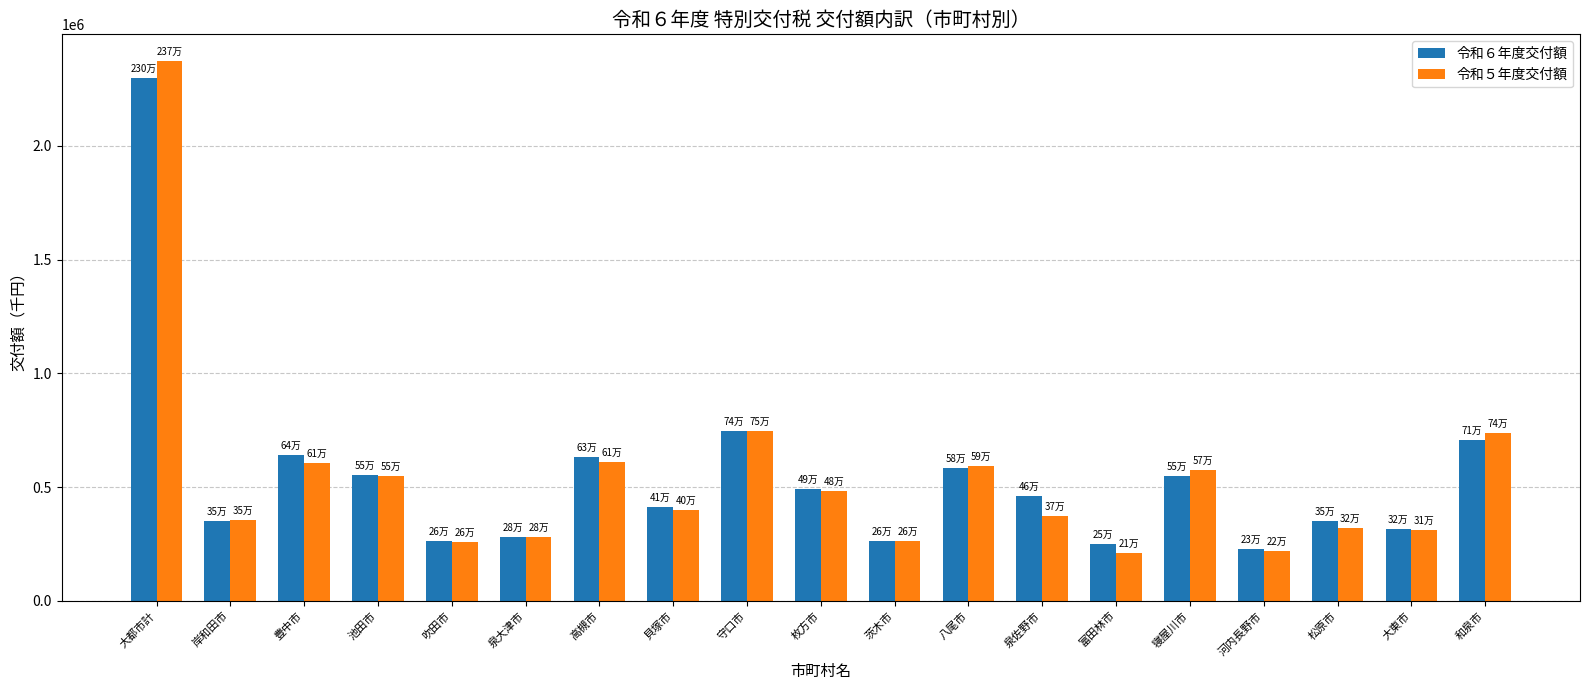

How many groups of bars are there?

19